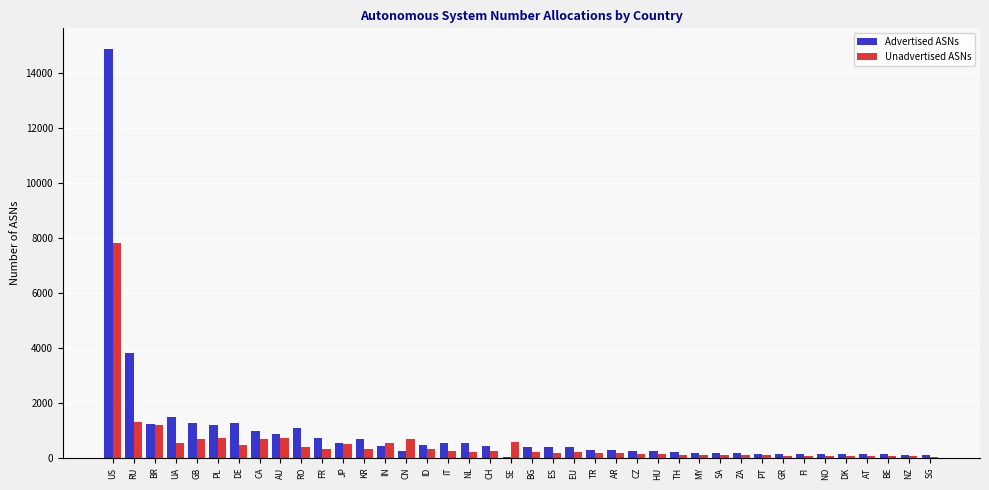

At which category is the sum across all series the highest?

US